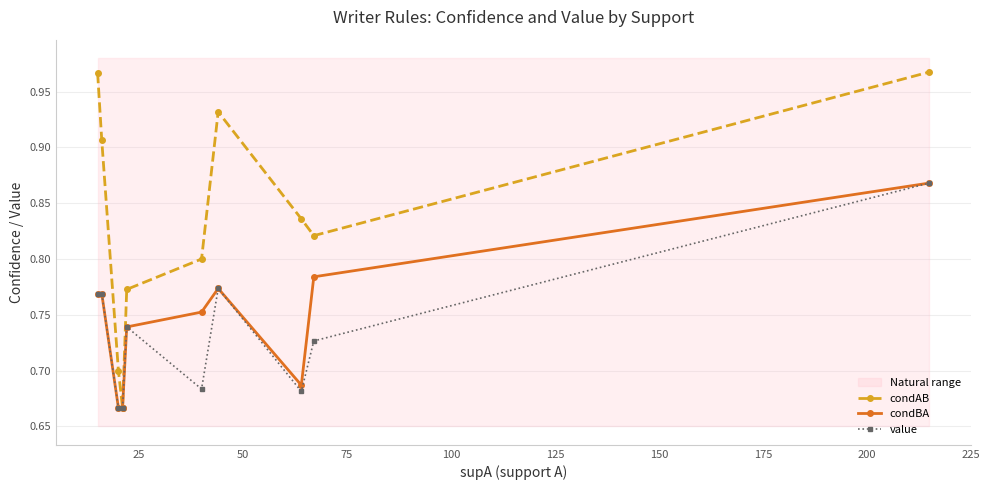

Reading left to right, extract all data points from this chart.

condAB: 1.0	0.9	0.7	0.7	0.8	0.8	0.9	0.8	0.8	1.0
condBA: 0.8	0.8	0.7	0.7	0.7	0.8	0.8	0.7	0.8	0.9
value: 0.8	0.8	0.7	0.7	0.7	0.7	0.8	0.7	0.7	0.9